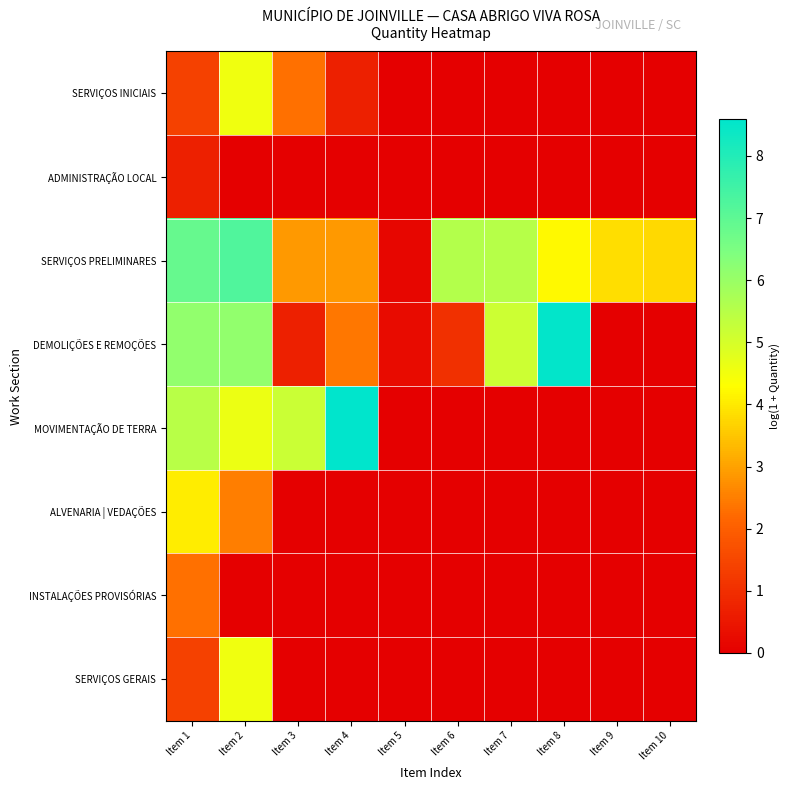

Between Item 4 and Item 9, which series saw the biggest shift?

MOVIMENTAÇÃO DE TERRA